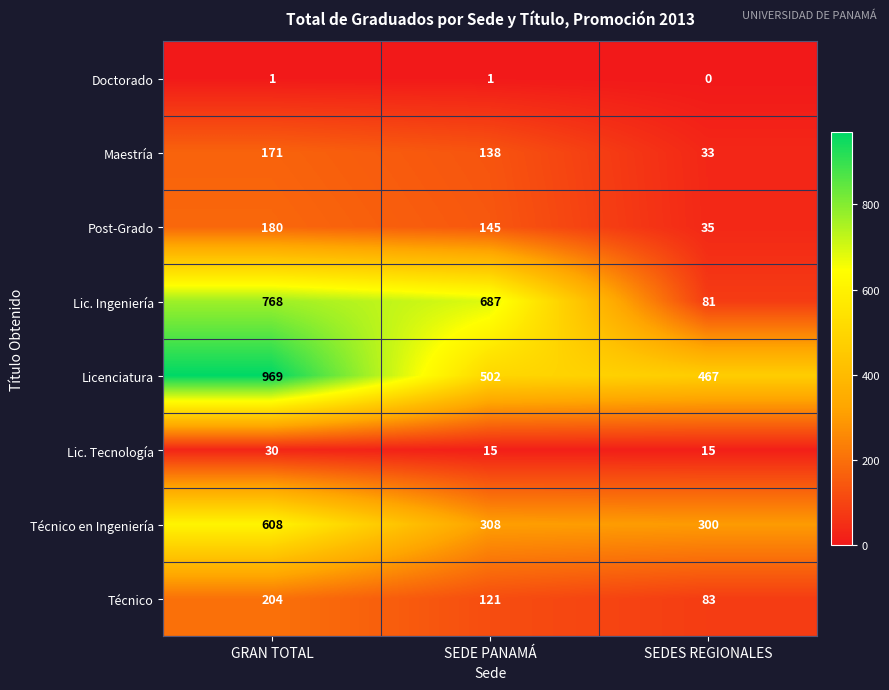

Which series has the largest total across all categories?

Licenciatura